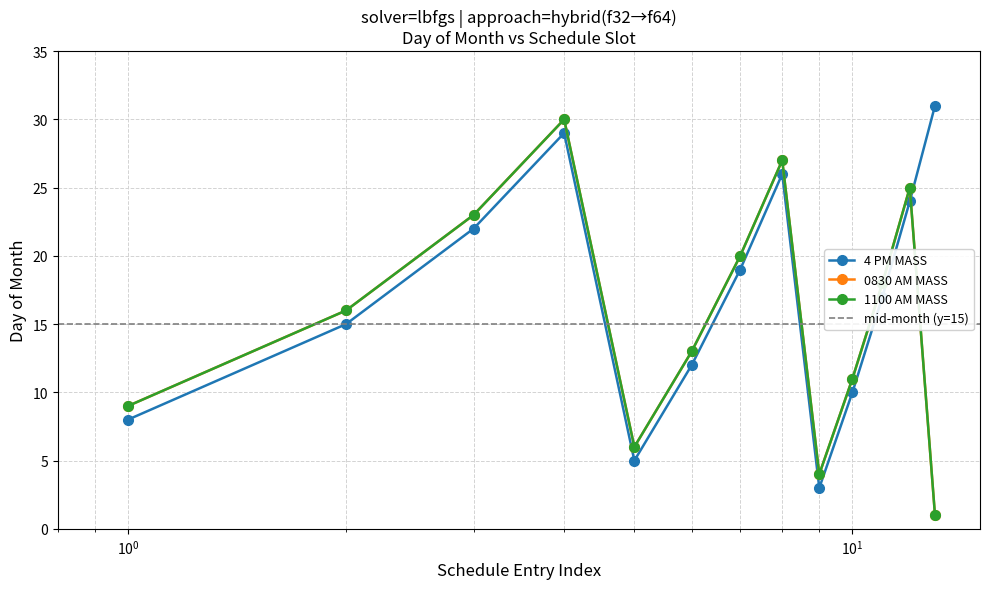

True or false: 0830 AM MASS has more than 1 points higher than both neighbors.

True